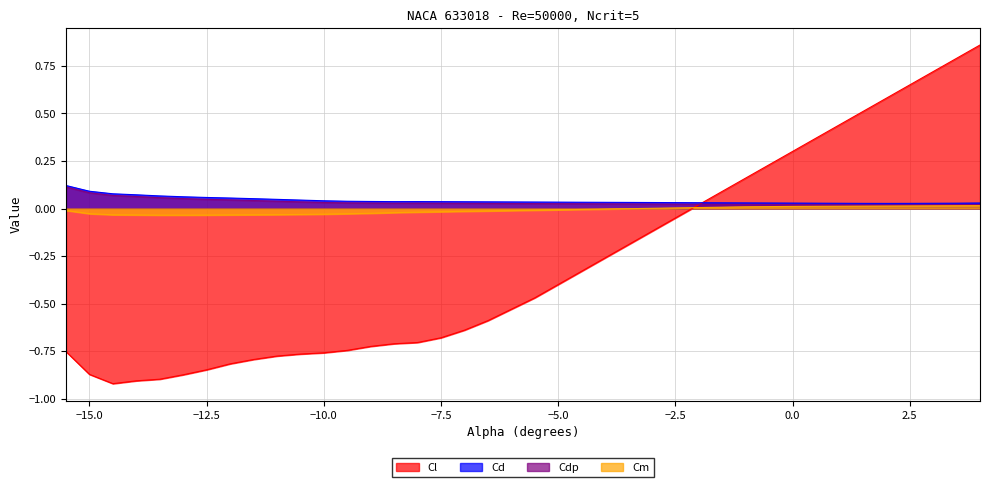

What is the difference between the maximum and minimum values in the Cd series?

0.1